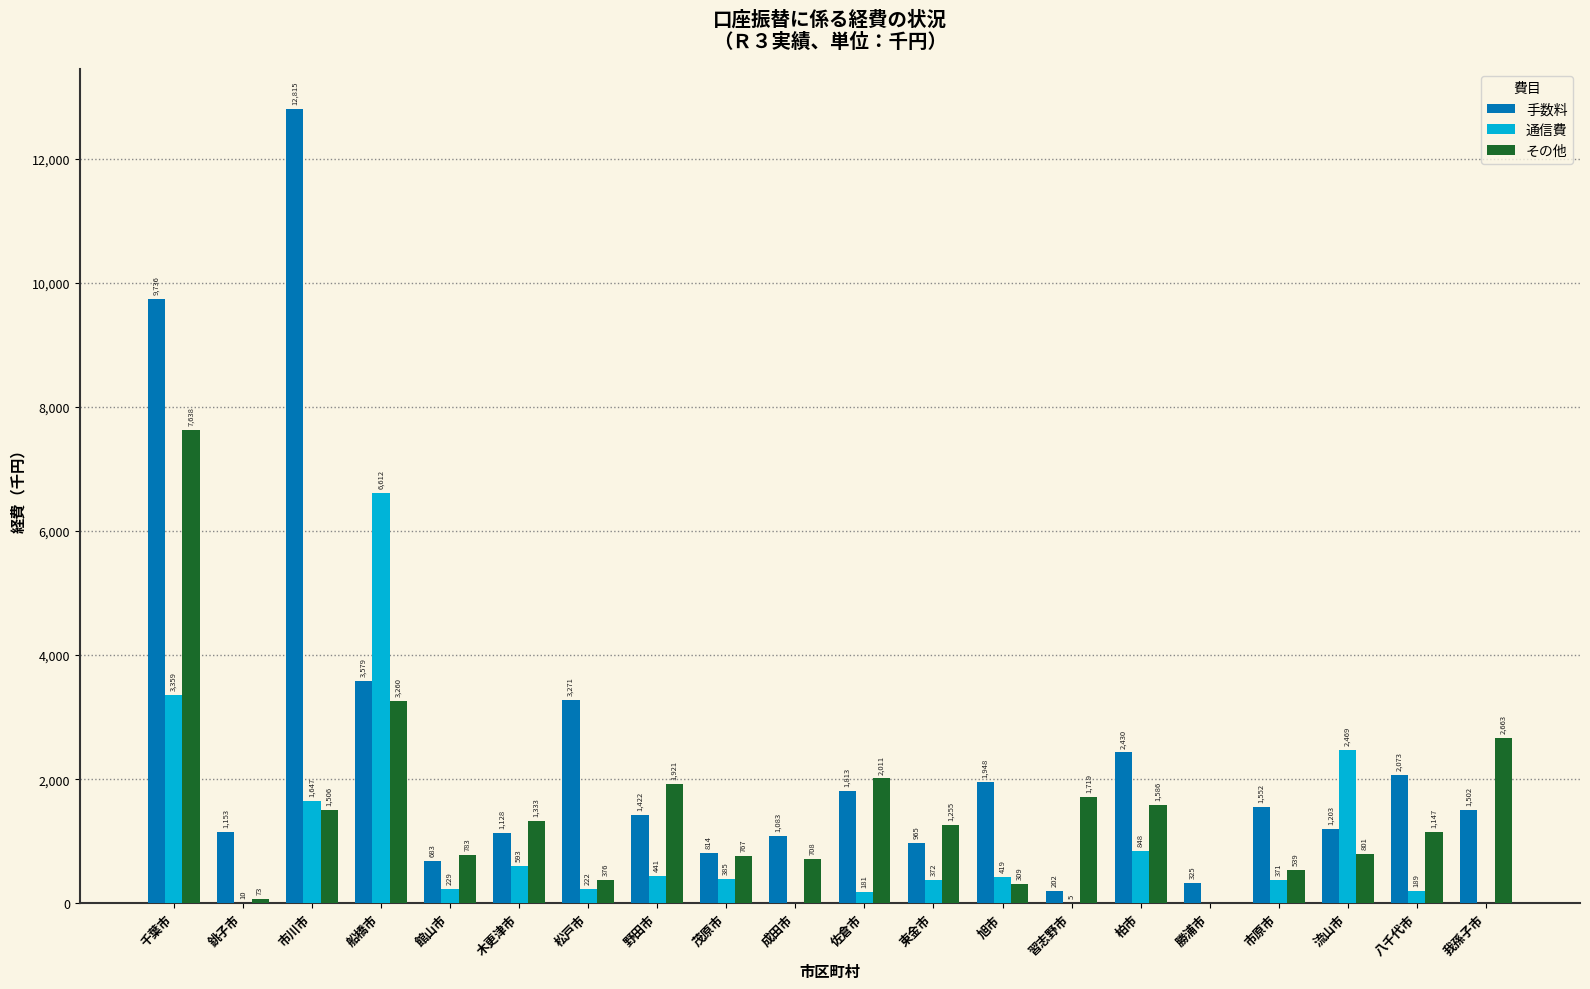

What is the sum of all 通信費 values?

18352